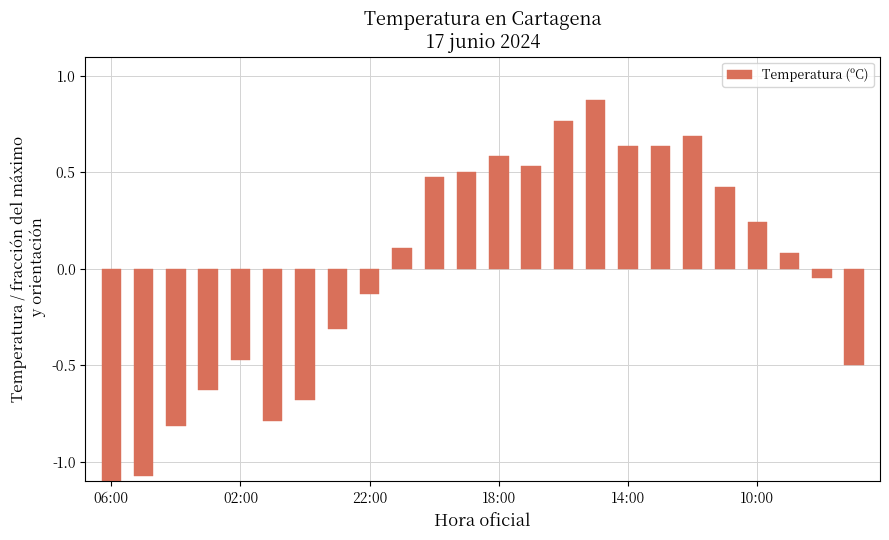

Where is the data nearest to the value 0?

22